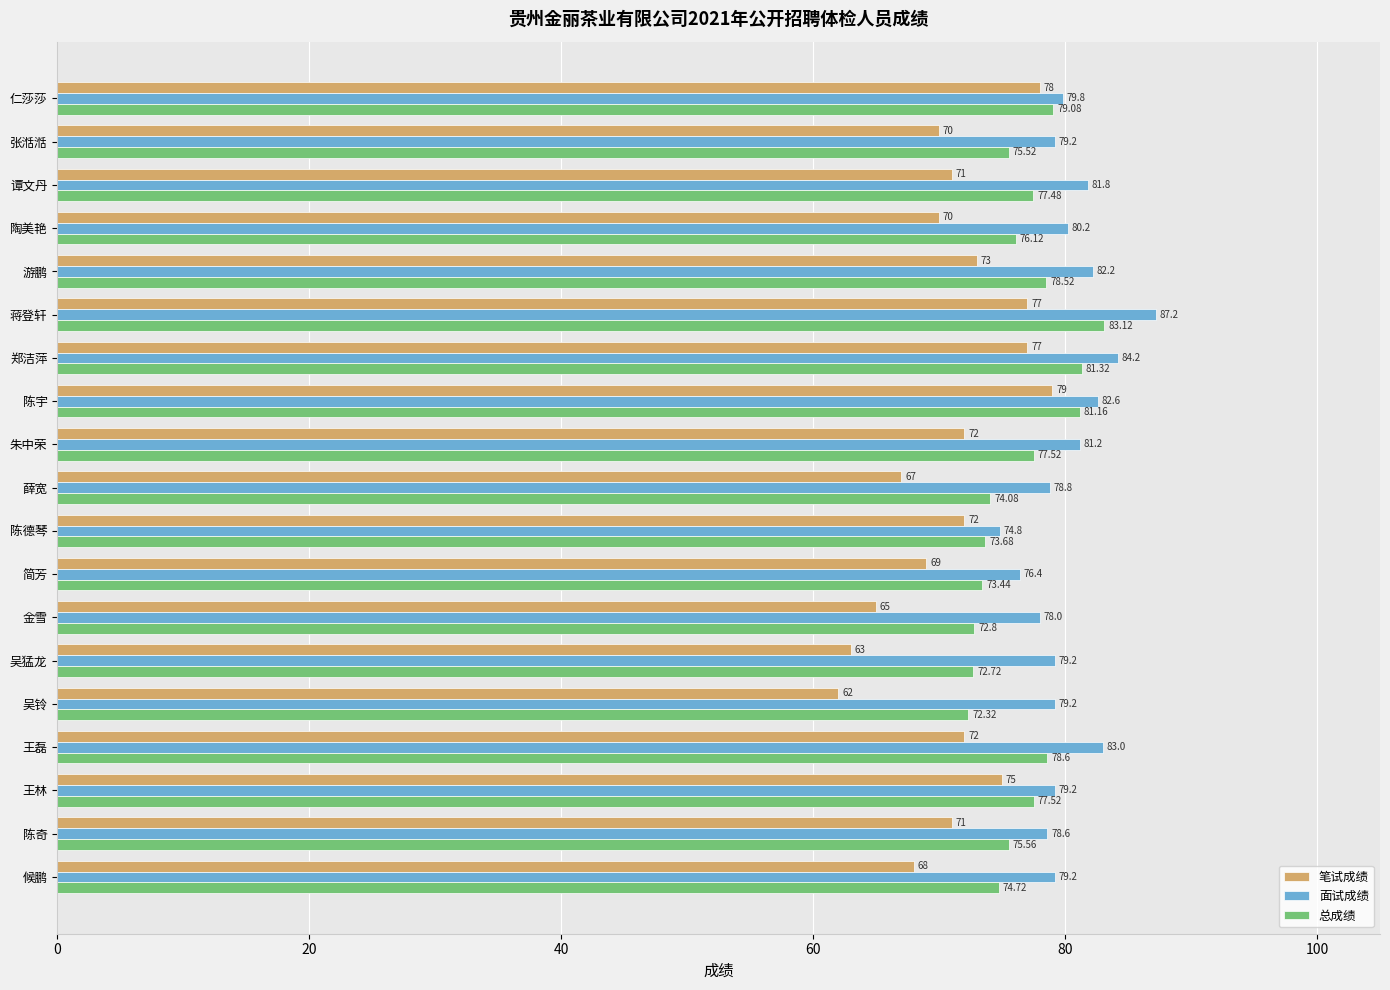

What is the sum of all 笔试成绩 values?

1351.0